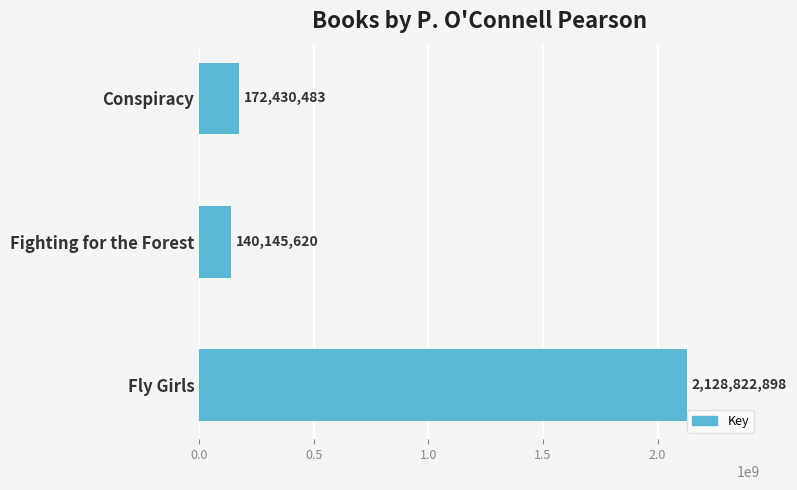

What is the maximum value shown in the chart?

2128822898